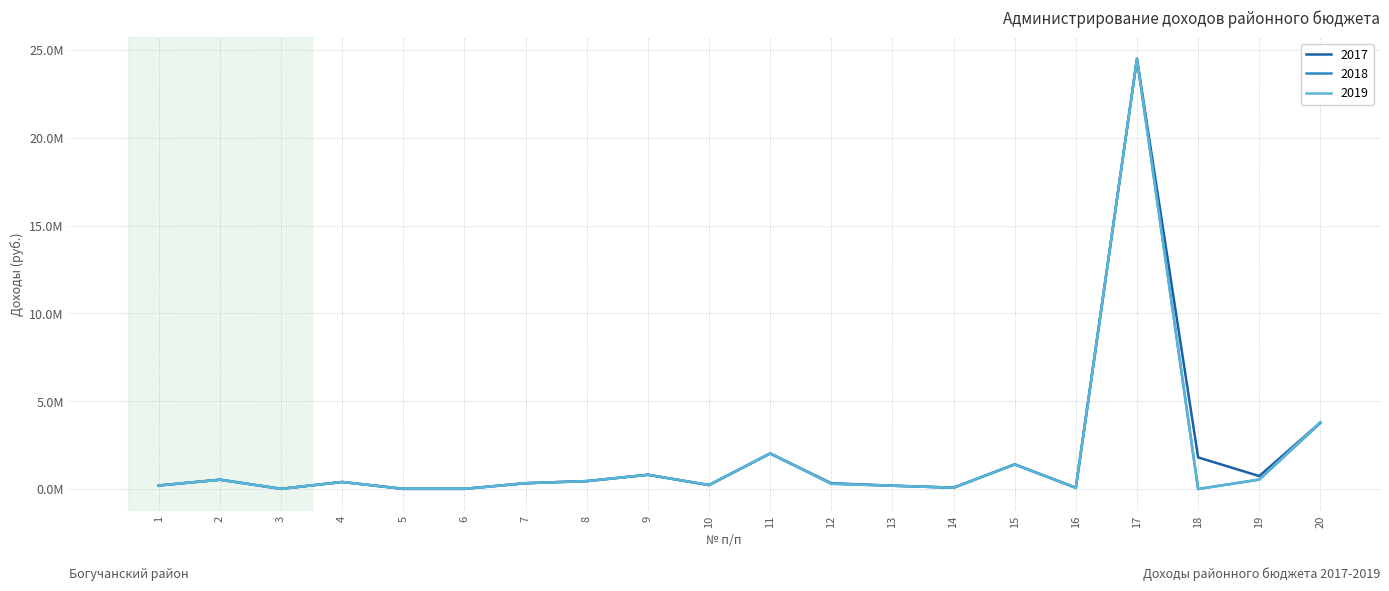

Does the chart display data point markers on the line(s)?

No